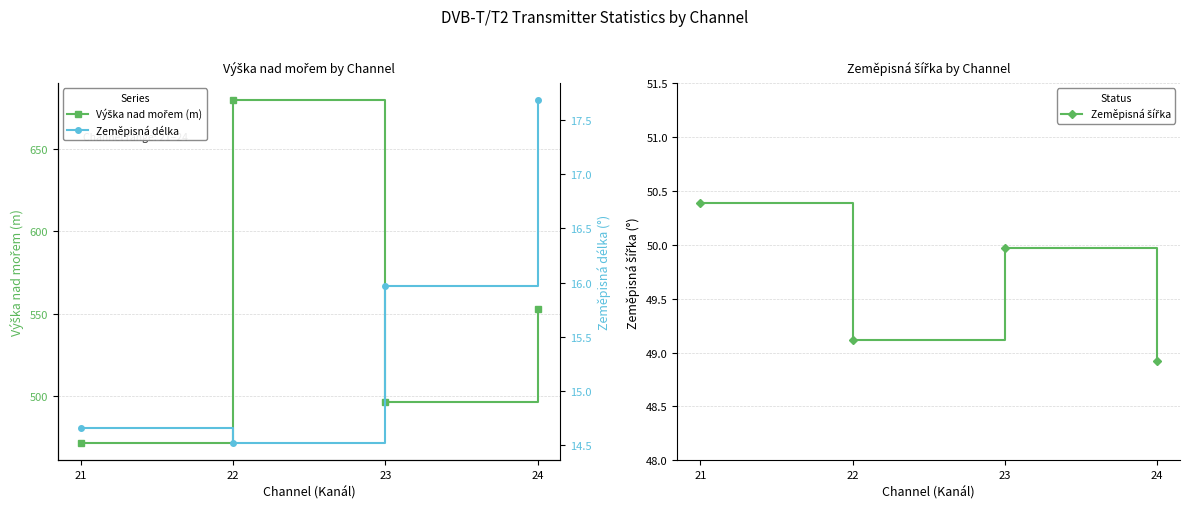

What is the difference between the maximum and second lowest values in the Zeměpisná šířka series?

1.3